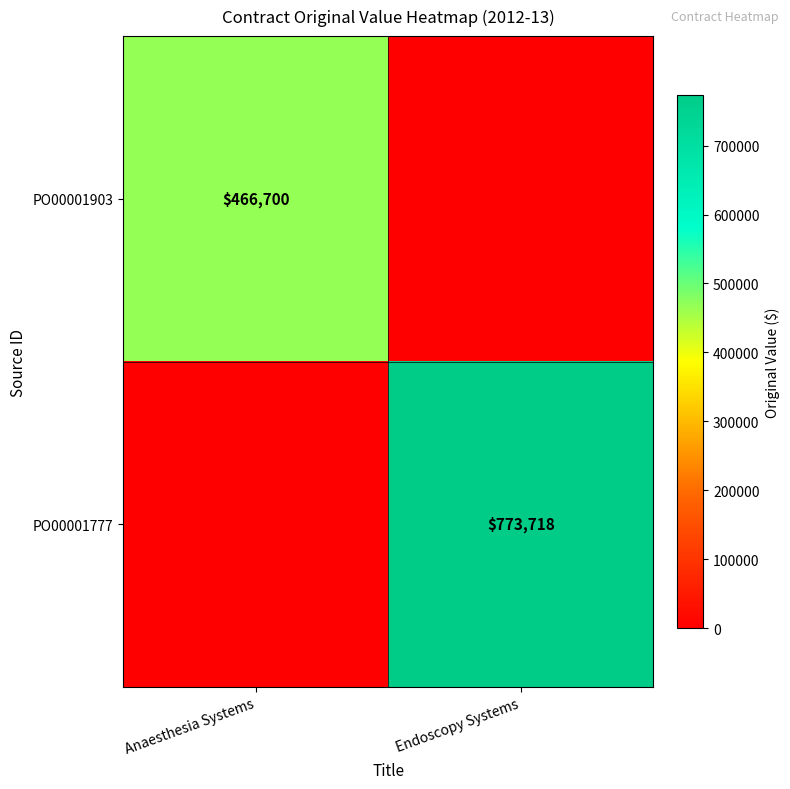

Is it true that PO00001777 equals 773718 at Endoscopy Systems?

True